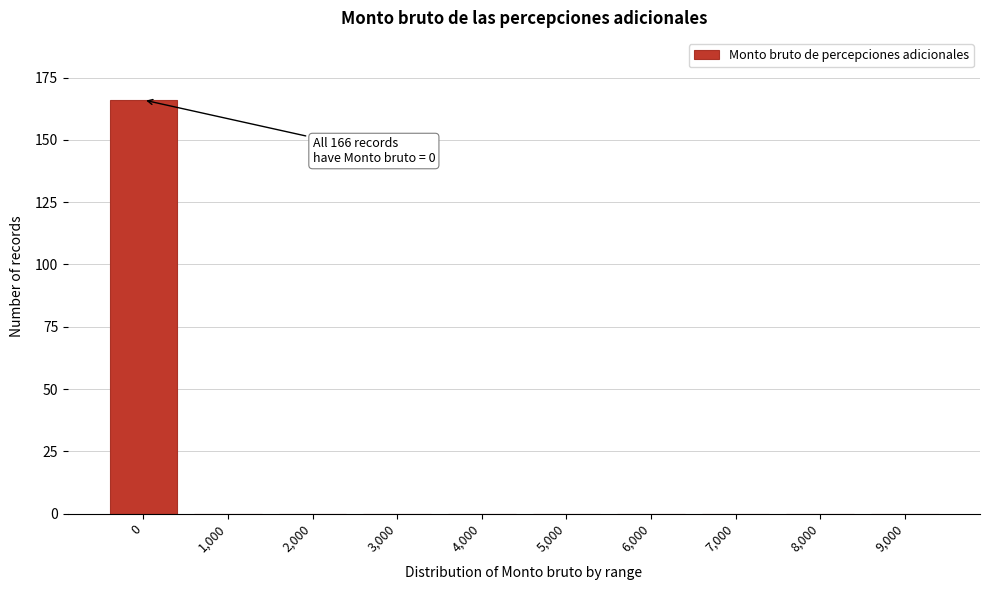

Reading left to right, list all the values displayed in this chart.

0=166	1,000=0	2,000=0	3,000=0	4,000=0	5,000=0	6,000=0	7,000=0	8,000=0	9,000=0